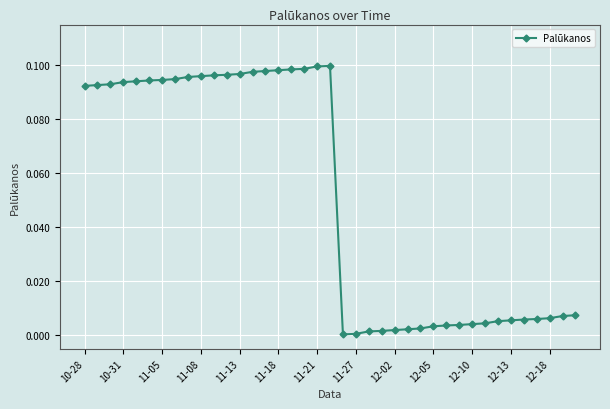

How many series are shown in this chart?

1